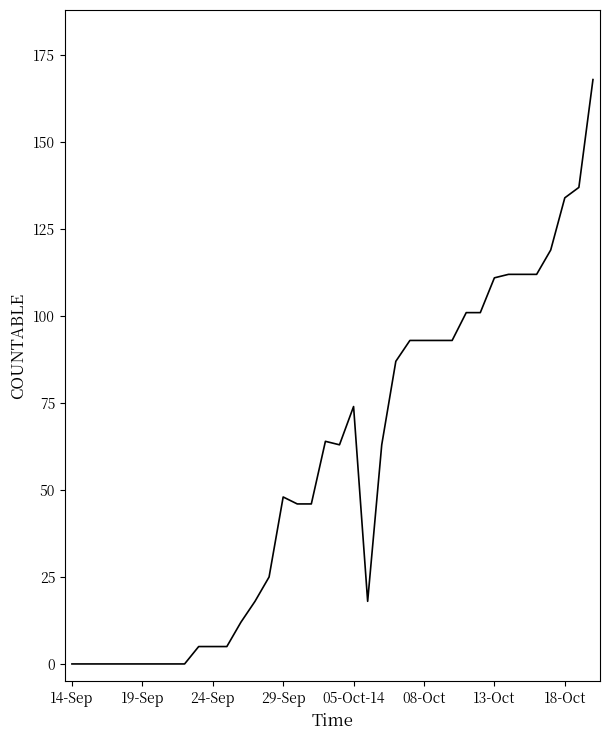

What is the greatest value displayed?

168